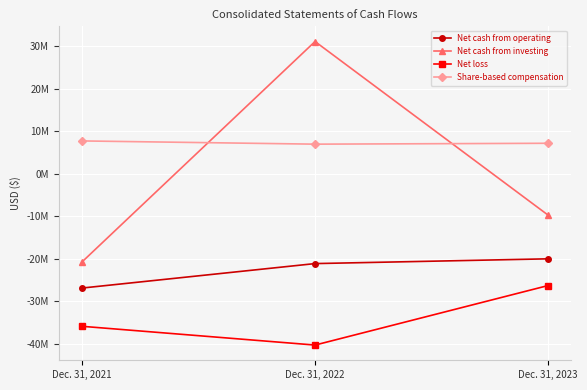

True or false: Share-based compensation has a value of 7.2 at Dec. 31, 2023.

True